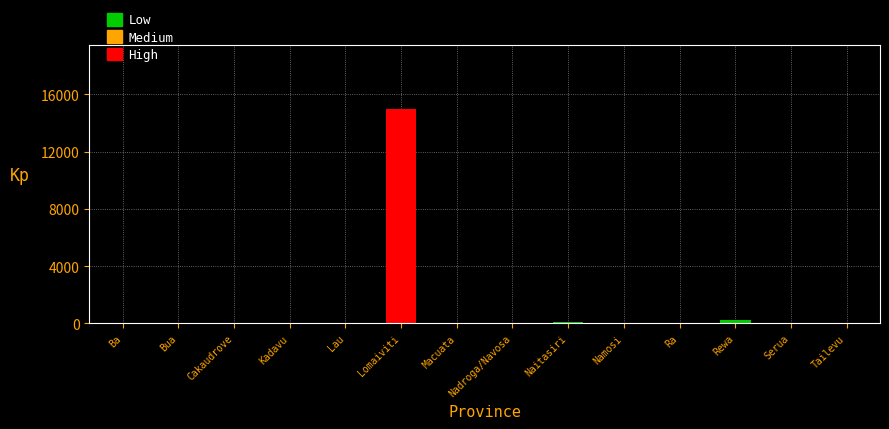

Which has a higher value, Kadavu or Lomaiviti?

Lomaiviti